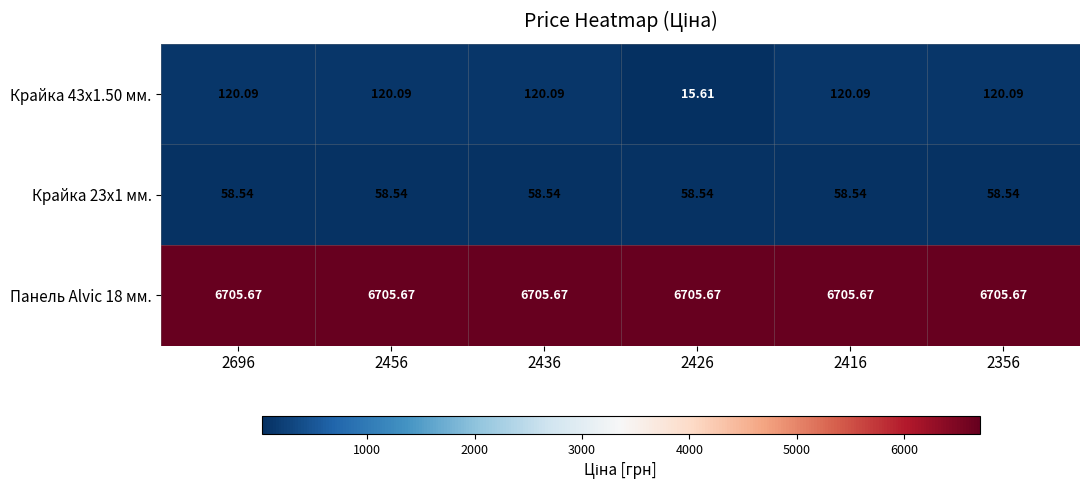

Is the value of Крайка 23x1 мм. at 2456 greater than the value of Крайка 43x1.50 мм. at 2356?

No